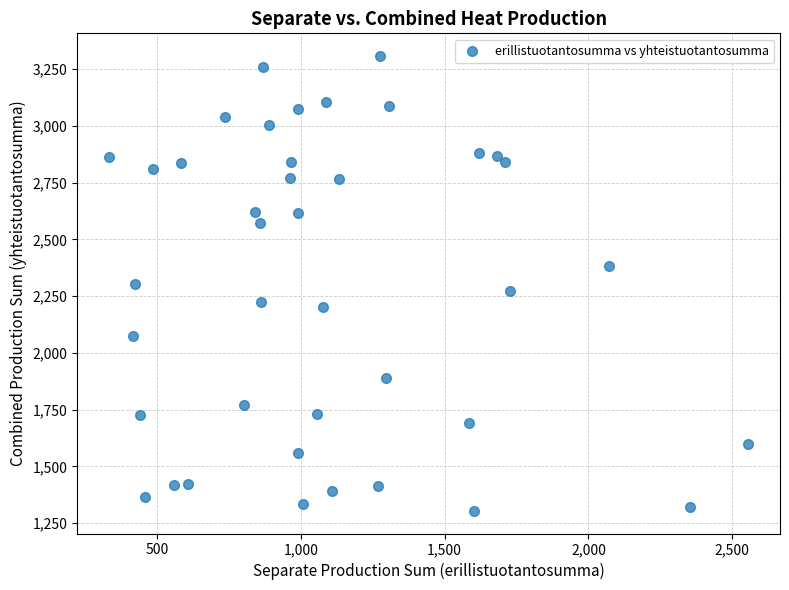

What is the range of X values (max minus min)?

2221.3